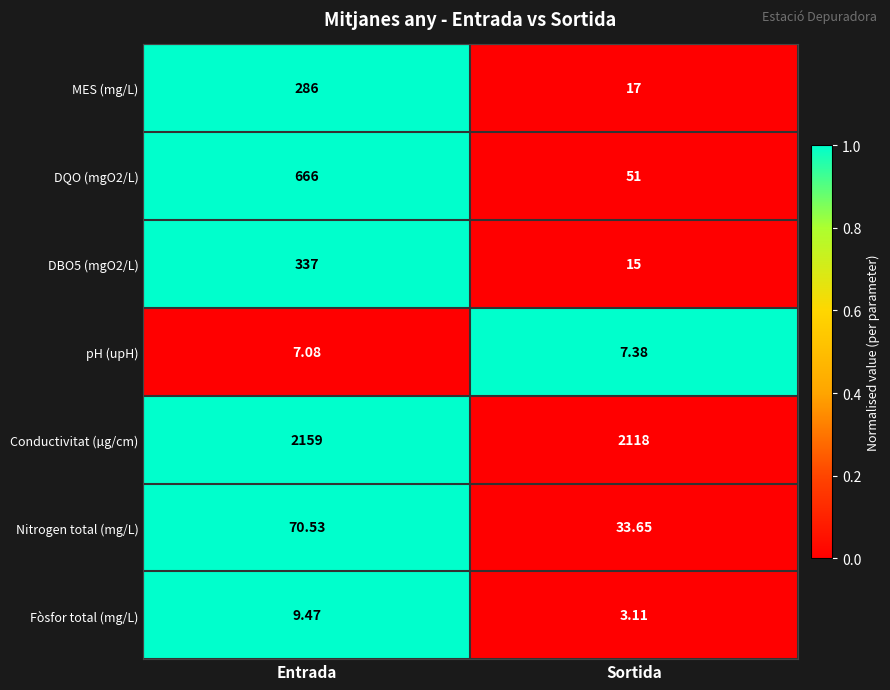

What is the total value across all series at Sortida?

2245.1